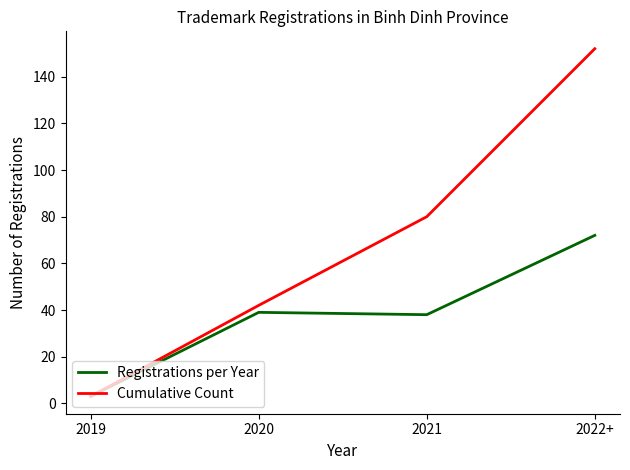

What is the average value of the Cumulative Count series?

69